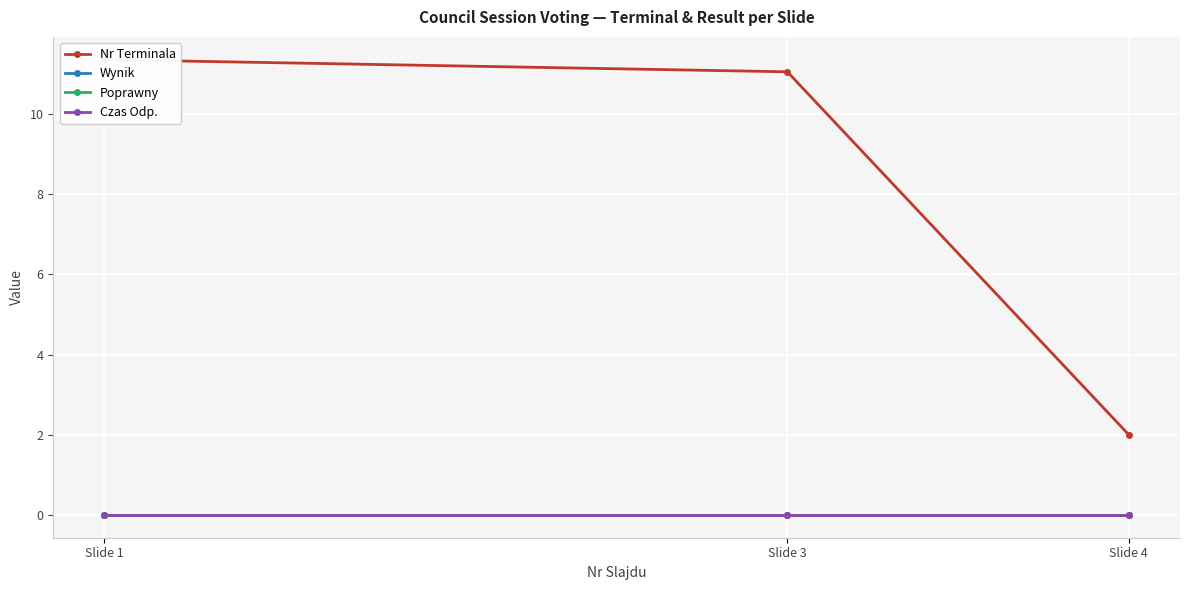

What is the value of the Nr Terminala point at the 3rd from the left?

2.0